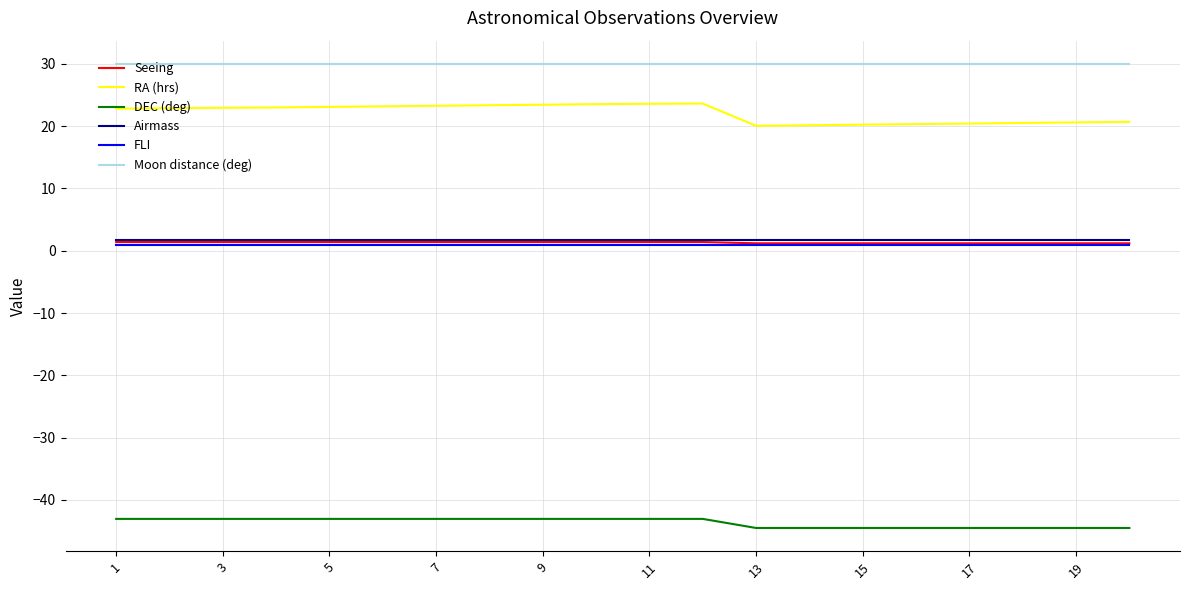

True or false: DEC (deg) and RA (hrs) cross at least once.

False